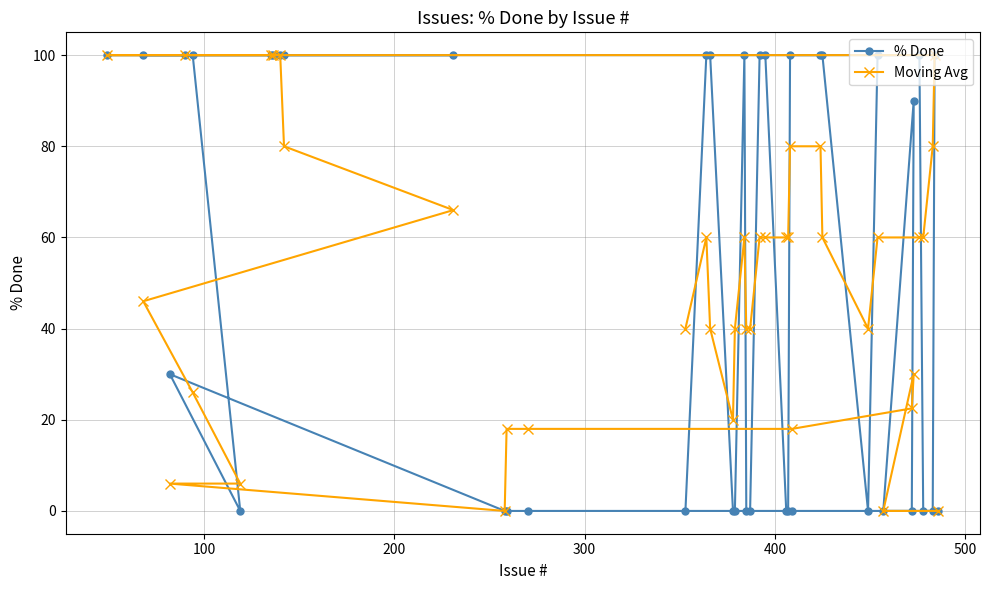

Does the chart have visible grid lines?

Yes